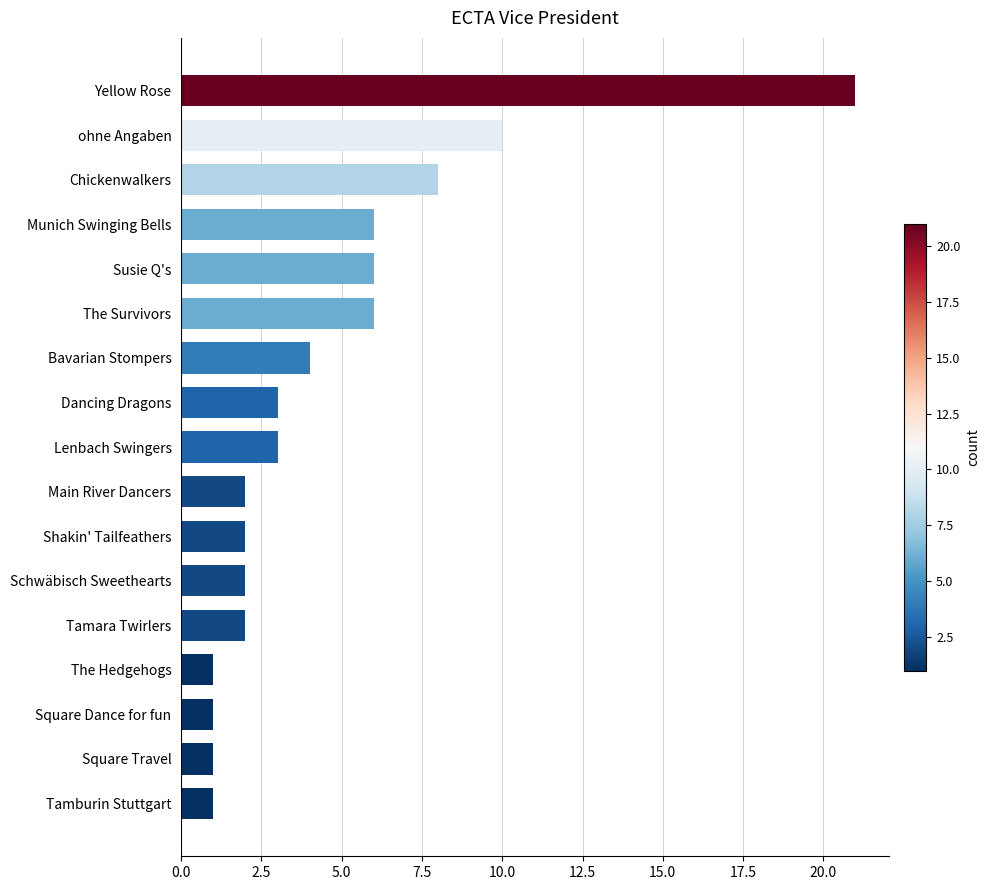

The chart shows a value of 9 at Susie Q's. True or false?

False